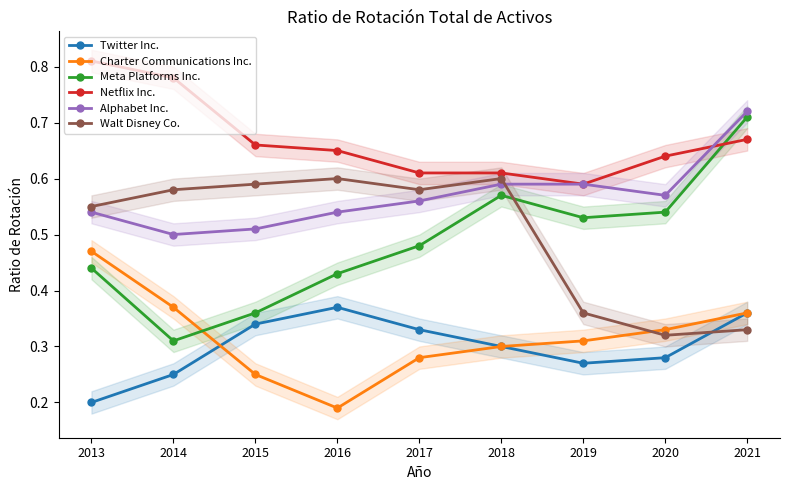

True or false: Meta Platforms Inc. has more than 1 points higher than both neighbors.

False